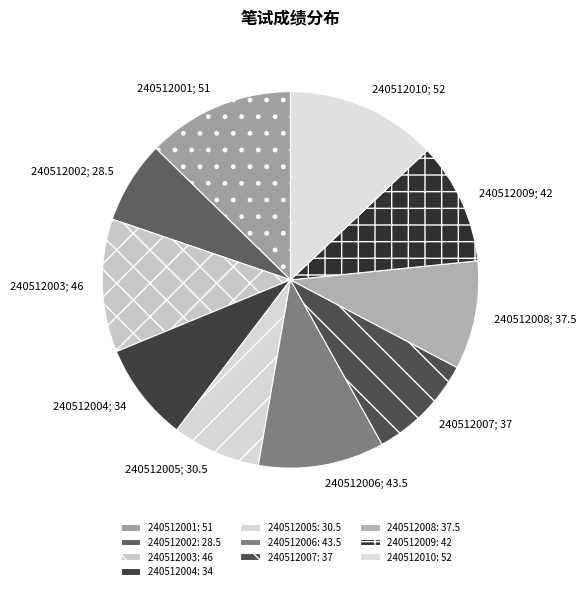

To the nearest percent, what percentage of the pie is 240512008?

9%